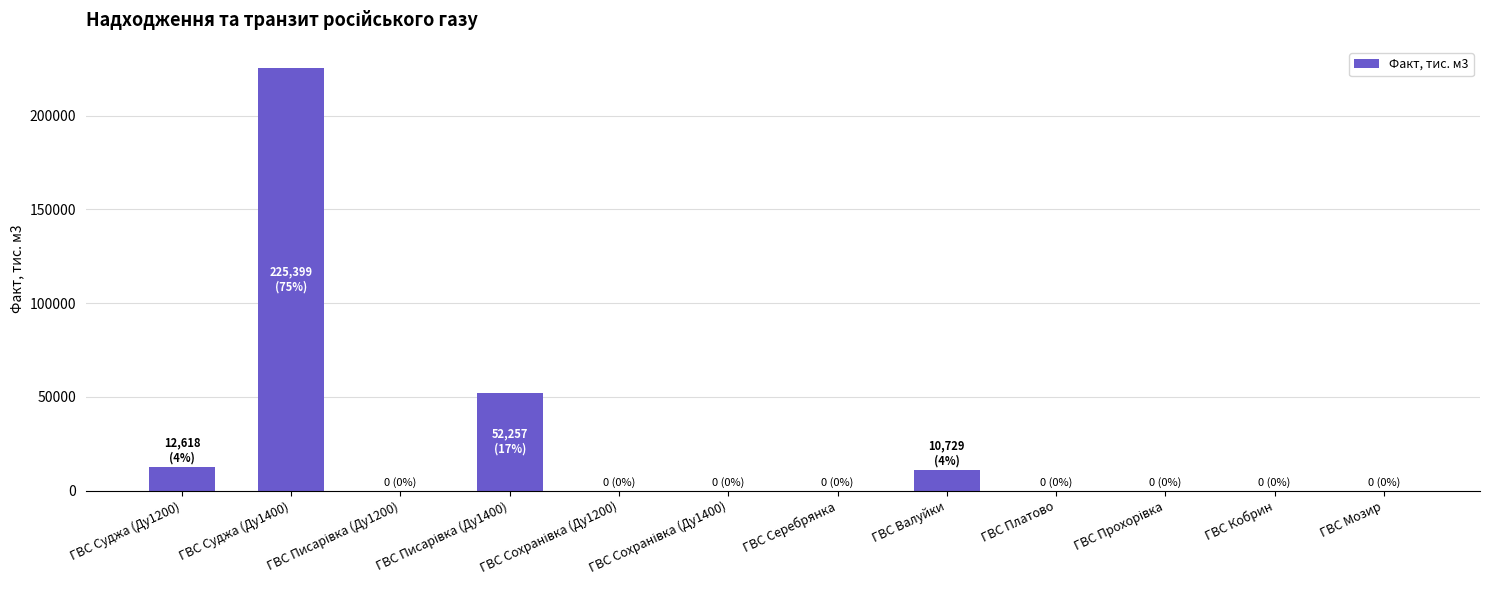

The value at ГВС Кобрин is -94973.2. True or false?

False